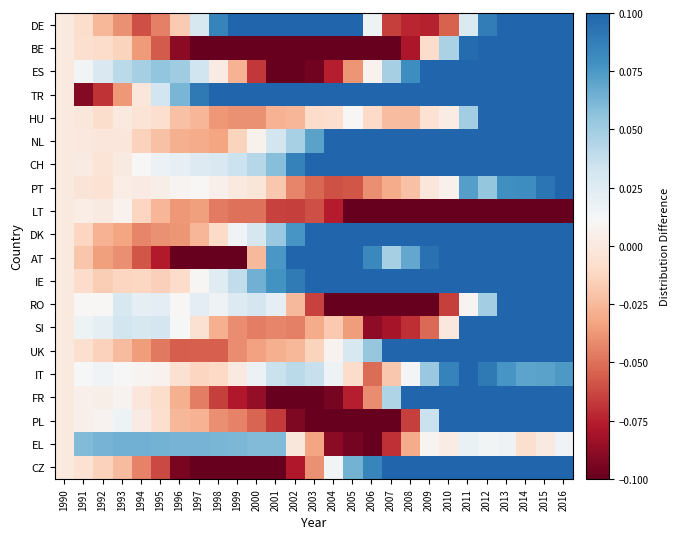

Which series has the largest total across all categories?

TR